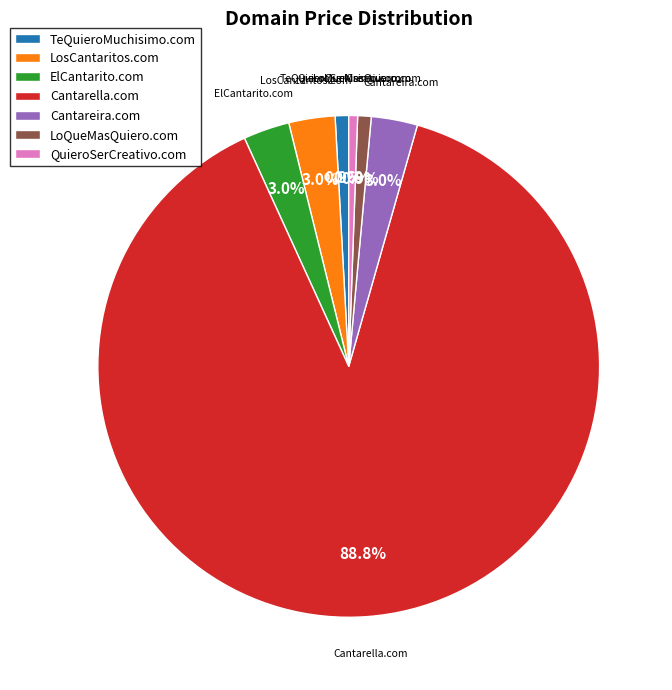

What percentage is the LoQueMasQuiero.com slice, to the nearest percent?

1%